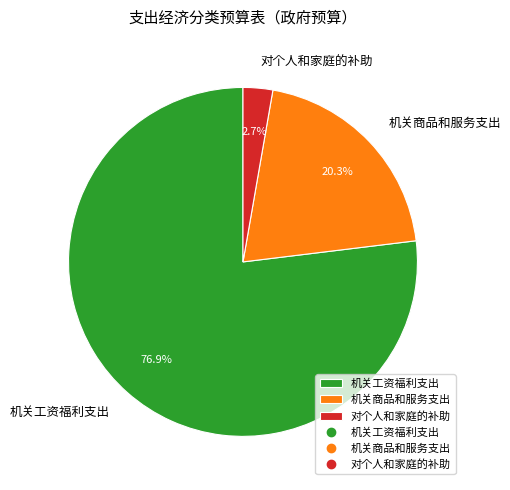

What is the ratio of the value at 机关商品和服务支出 to the value at 机关工资福利支出?

0.3